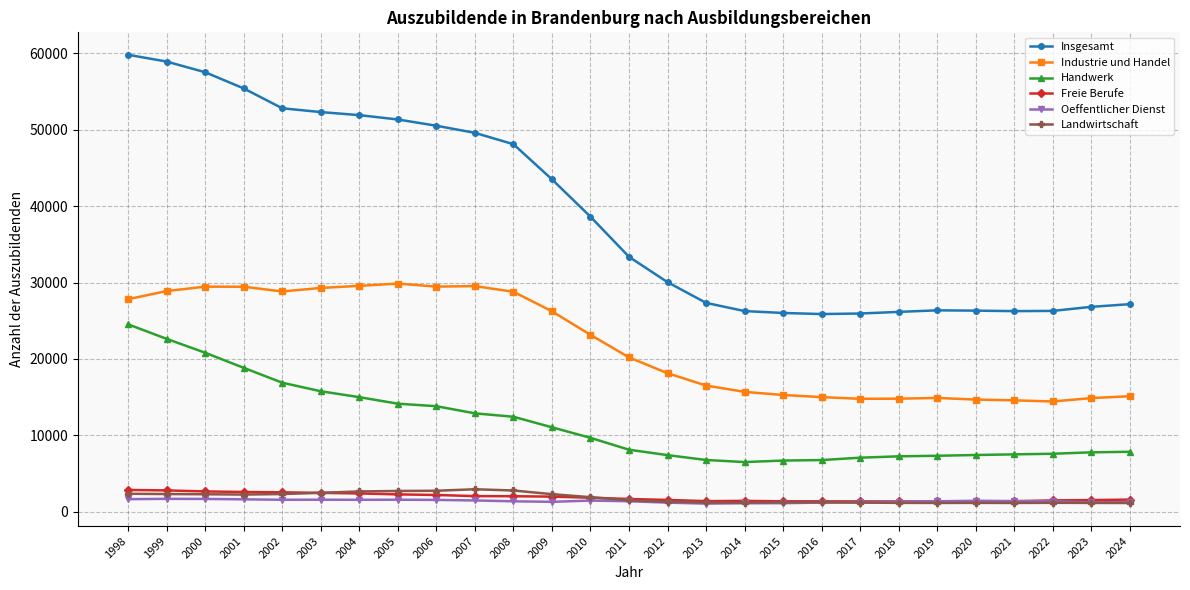

True or false: Handwerk and Oeffentlicher Dienst intersect in this chart.

False